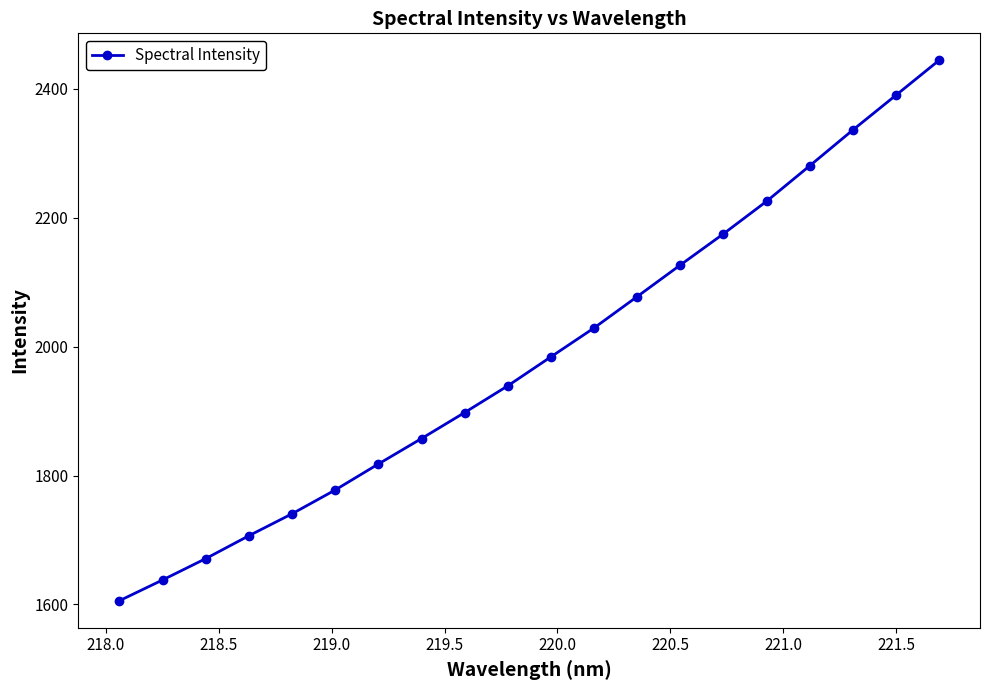

What is the value of the 18th point from the left?

2336.3